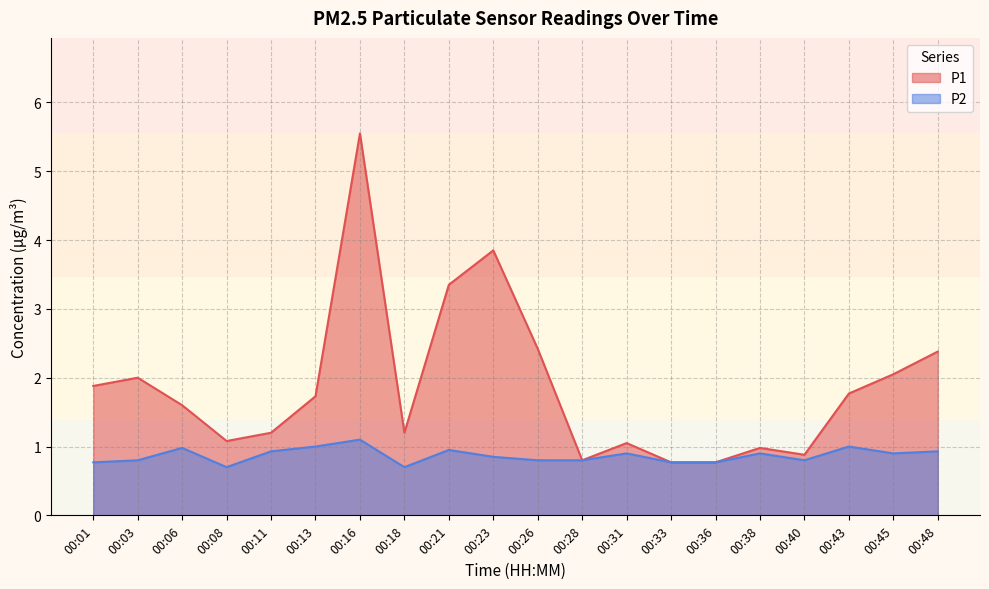

What is the minimum value for P2?

0.7